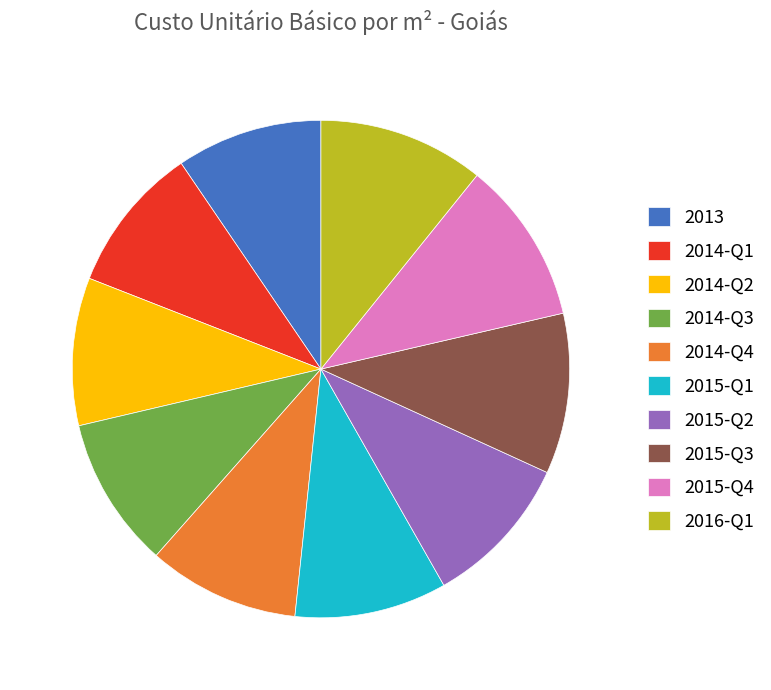

What is the ratio of the value at 2015-Q2 to the value at 2014-Q2?

1.0